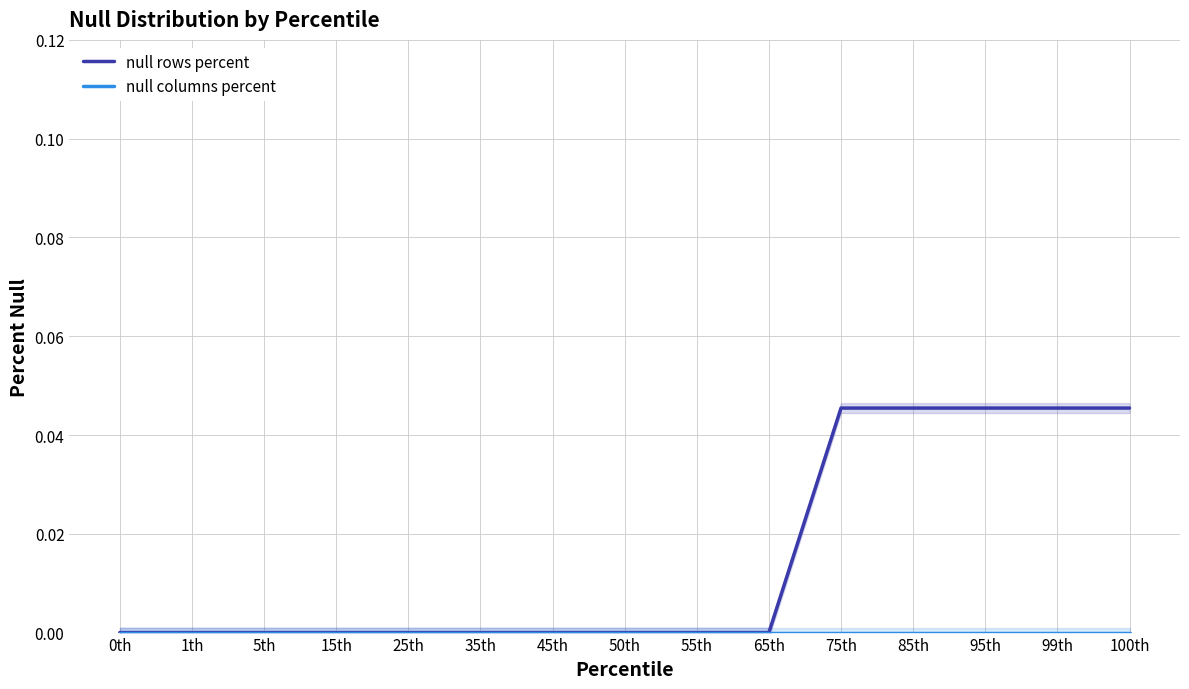

True or false: null rows percent and null columns percent intersect in this chart.

False